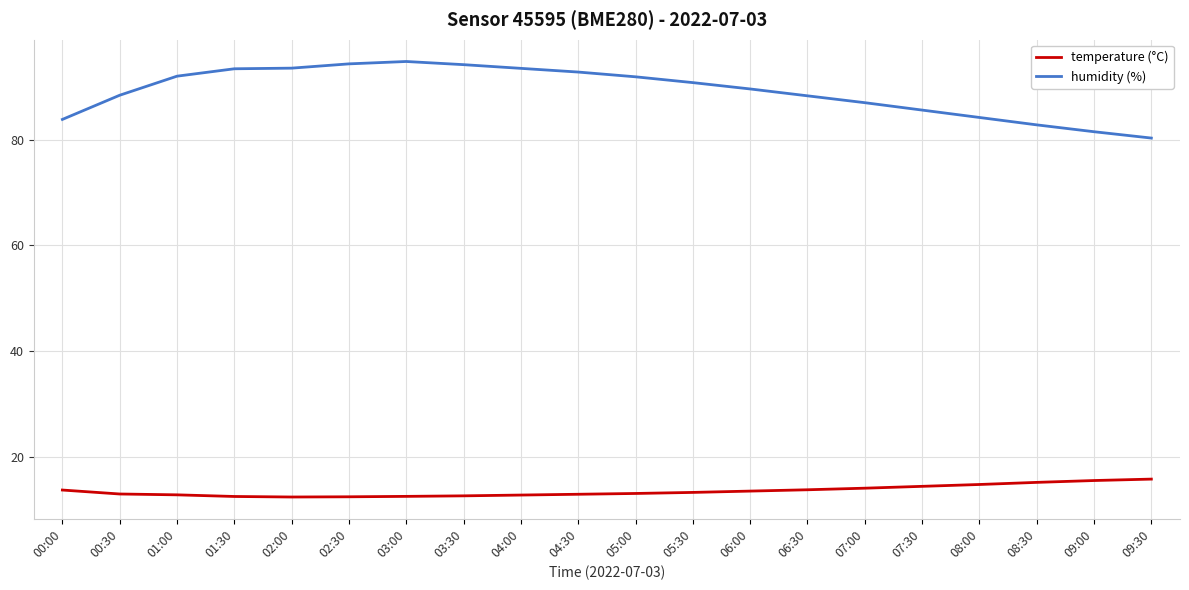

Rank the series by their average value, from lowest to highest.

temperature (°C), humidity (%)